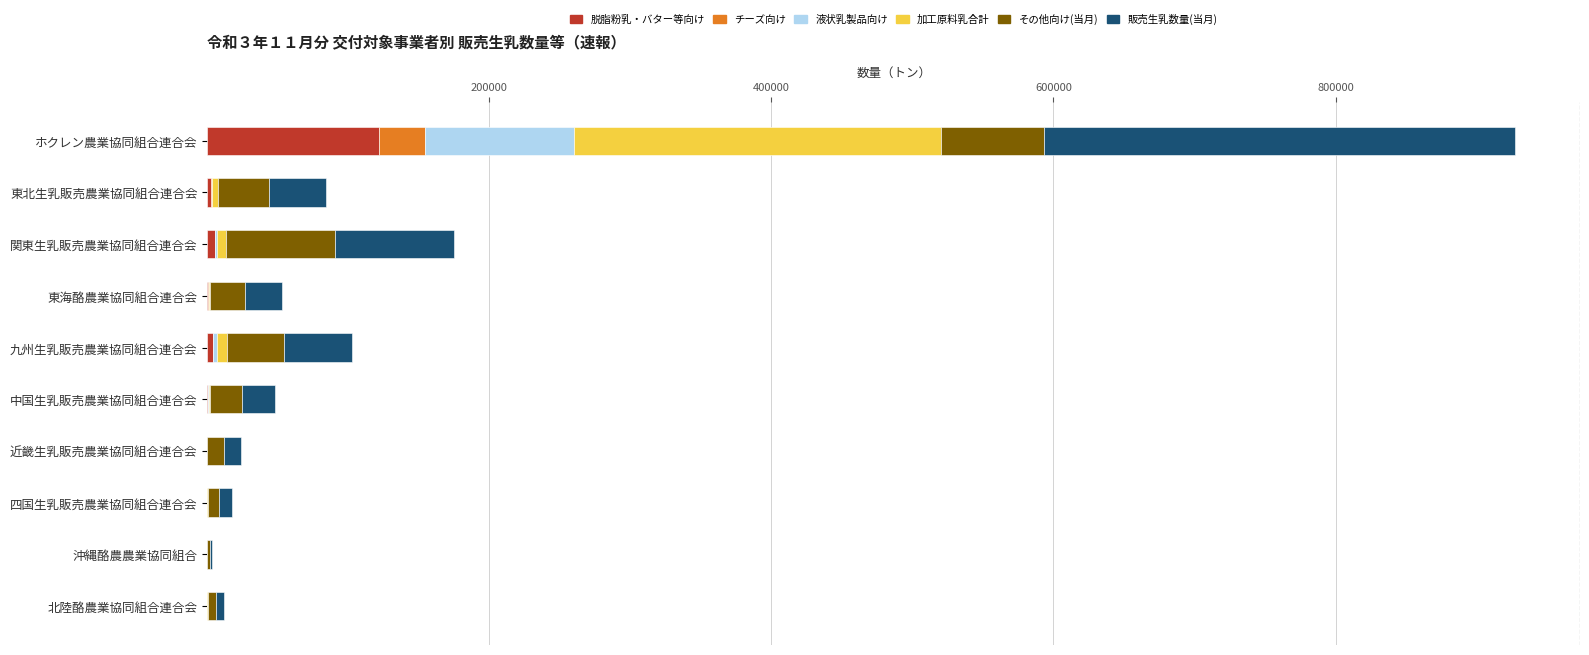

At which category is the sum across all series the highest?

ホクレン農業協同組合連合会